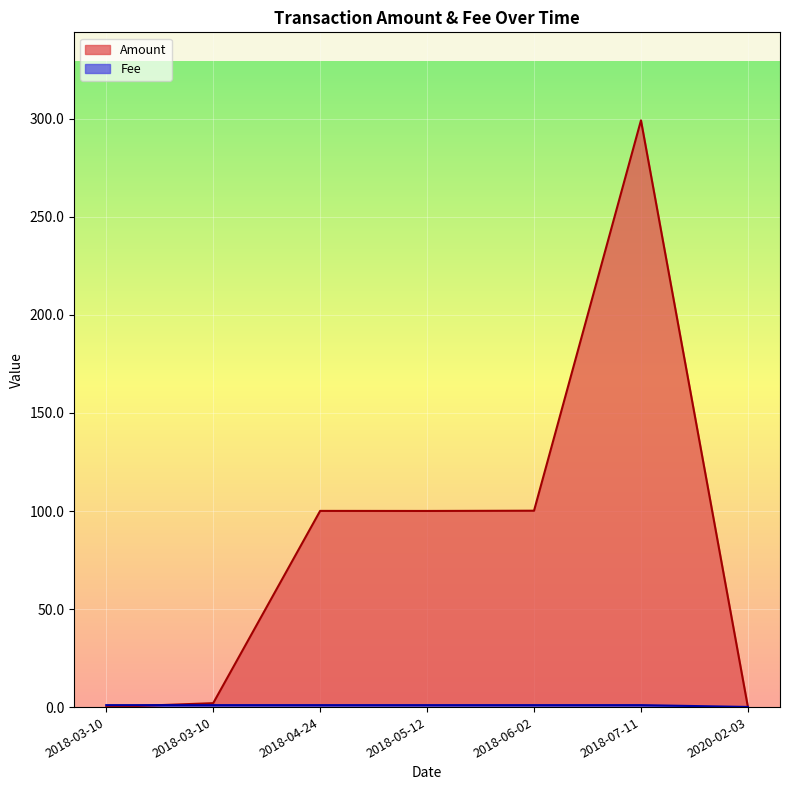

Between which two adjacent categories do Amount and Fee first intersect?

2018-03-10 and 2018-03-10